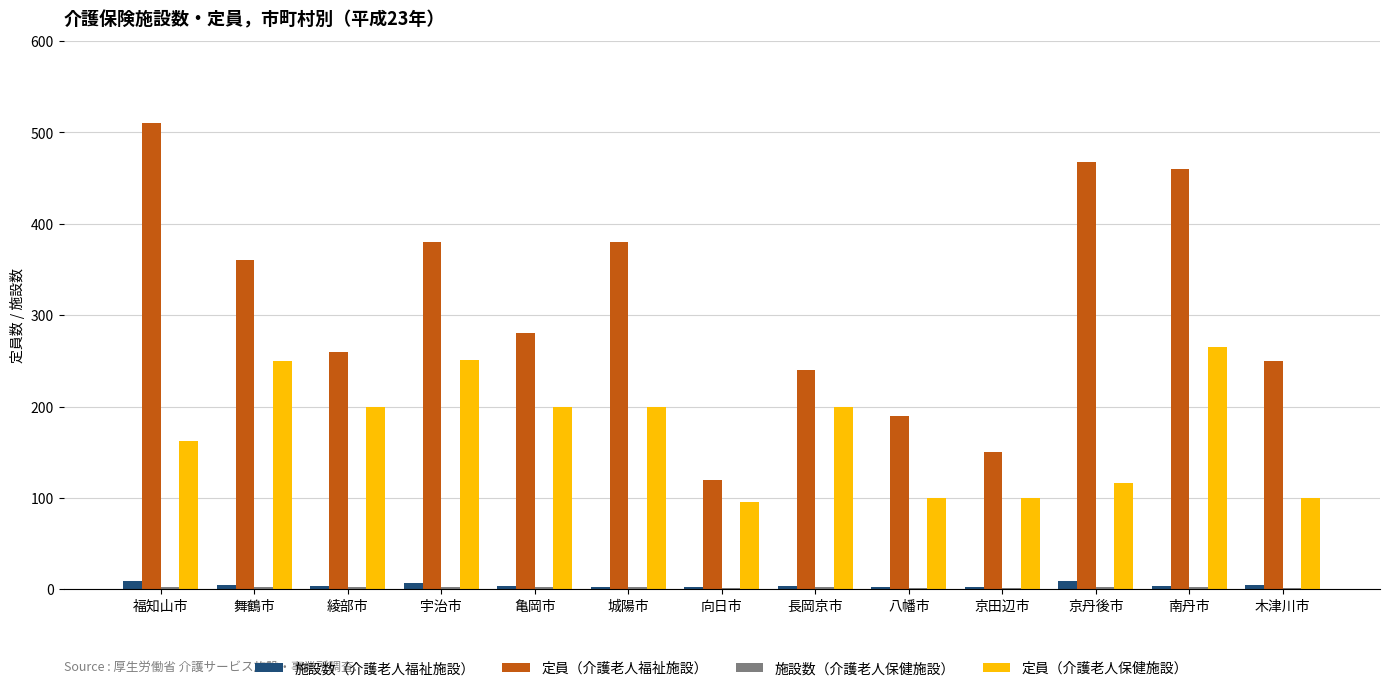

Is it true that 定員（介護老人保健施設） equals 200 at 城陽市?

True